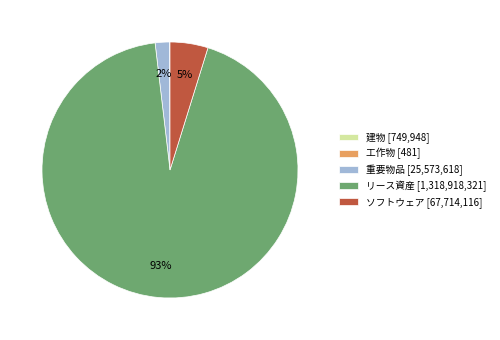

True or false: ソフトウェア [67,714,116] accounts for 5% of the total.

True